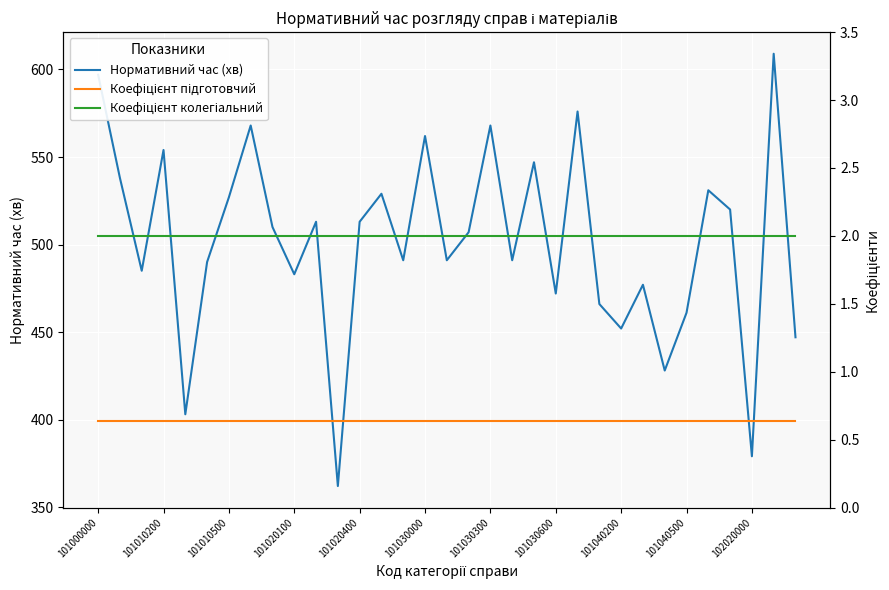

What is the minimum value for Нормативний час (хв)?

362